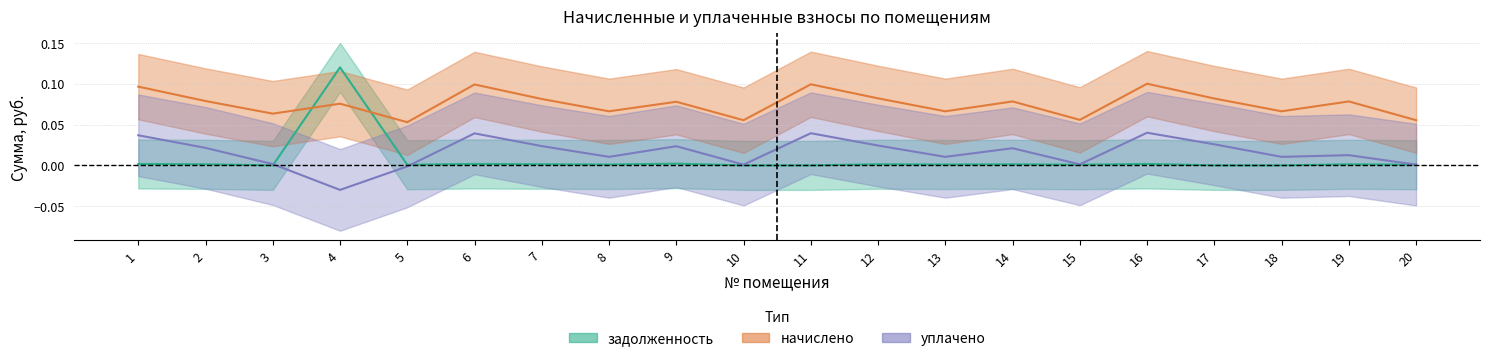

Where do задолженность (col_1) and уплачено (col_4) first cross each other?

3 and 4